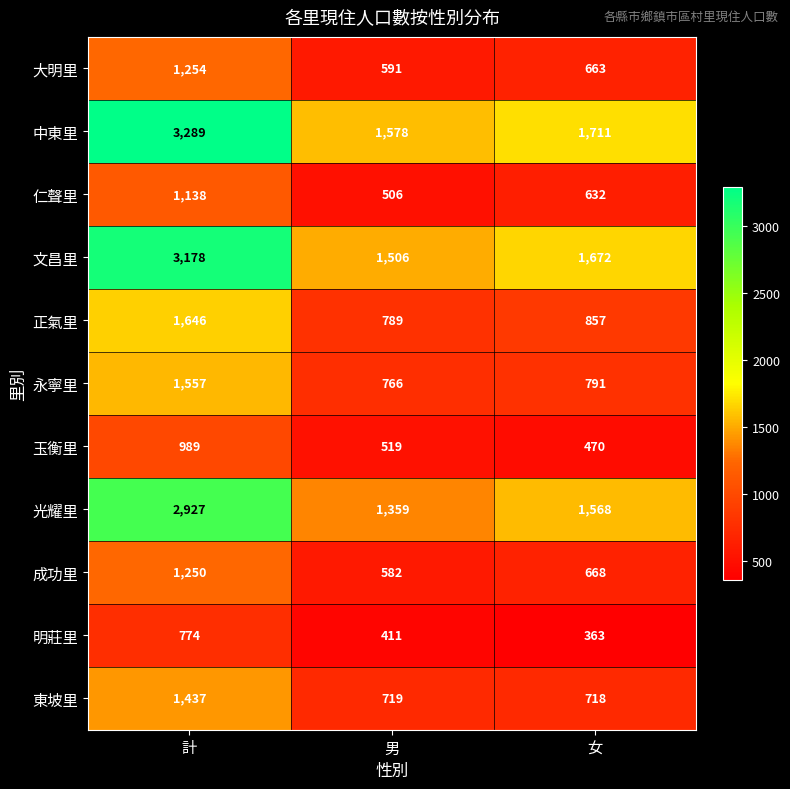

What is the total value across all series at 女?

10113